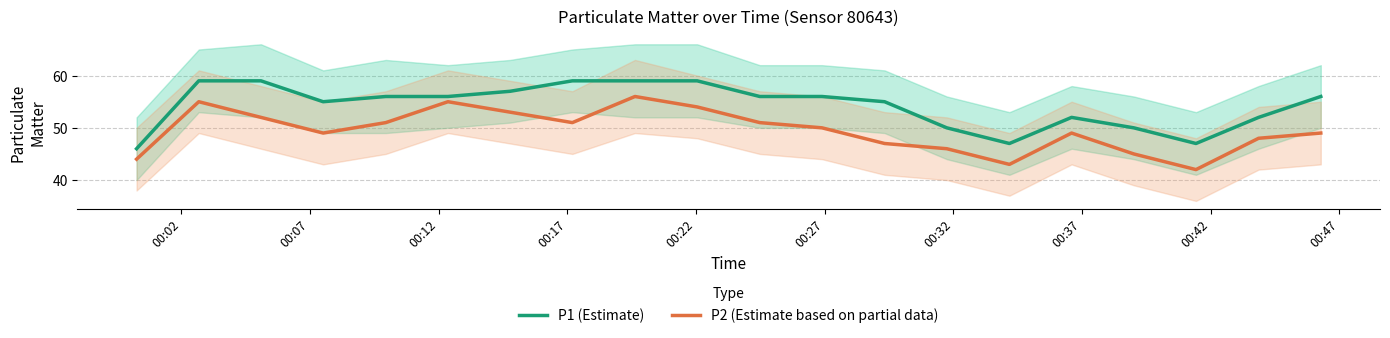

What is the lowest value of the P1 (Estimate) series?

46